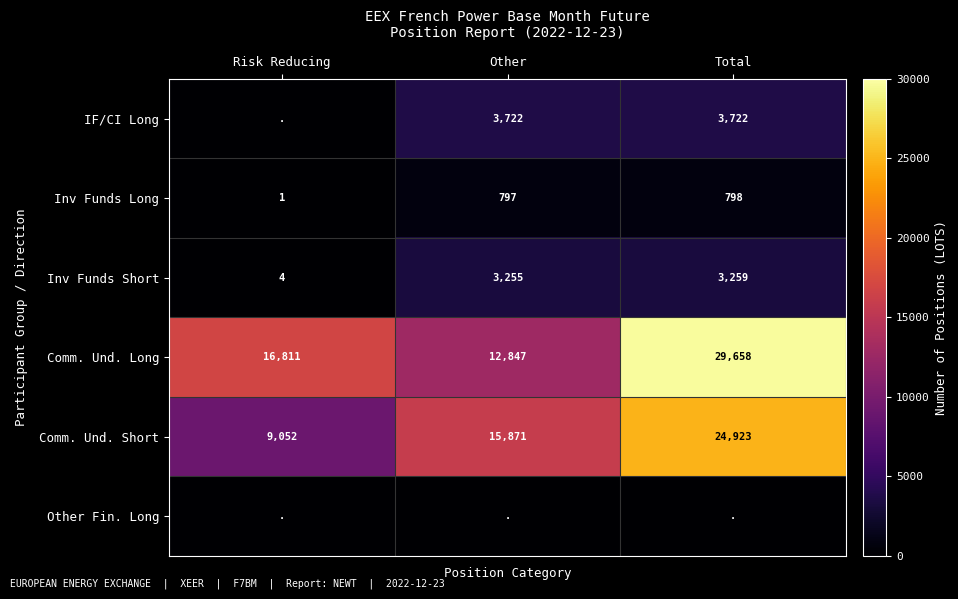

At which category is the sum across all series the highest?

Total